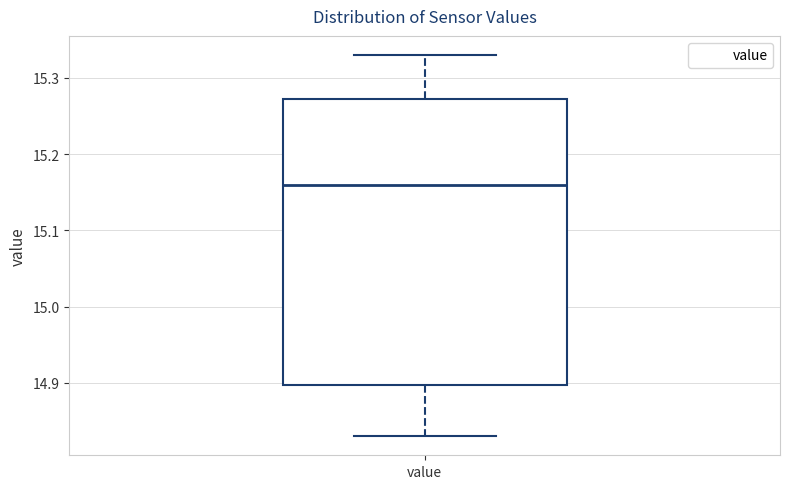

Transcribe this box plot: give where the median line is, the range the box spans, and where the two whiskers end, as read against the y-axis. The values are not printed on the chart, so give them approximately, as read against the axis.

median 15.16, box 14.90 to 15.27, whiskers 14.83 to 15.33